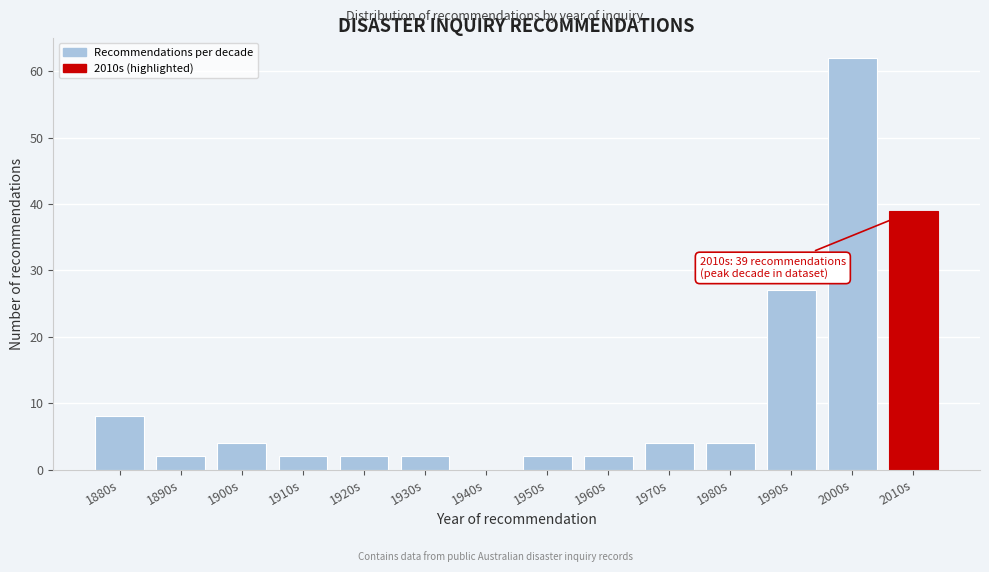

At which label is the value closest to 31?

1990s